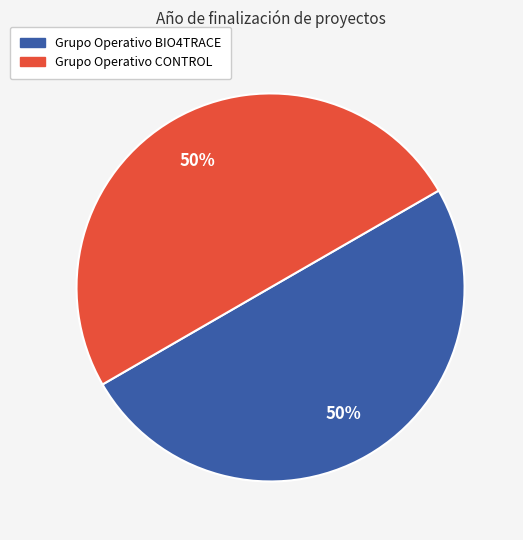

Is it true that Grupo Operativo BIO4TRACE is 58% of the pie?

False